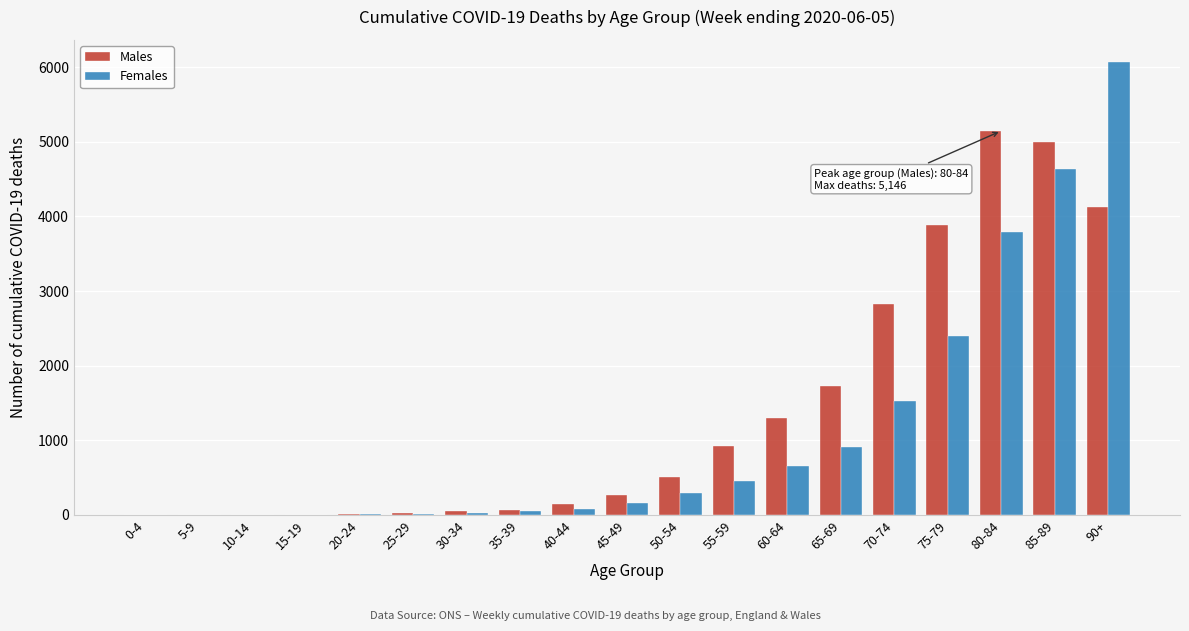

The value of Males at 65-69 is 587. True or false?

False